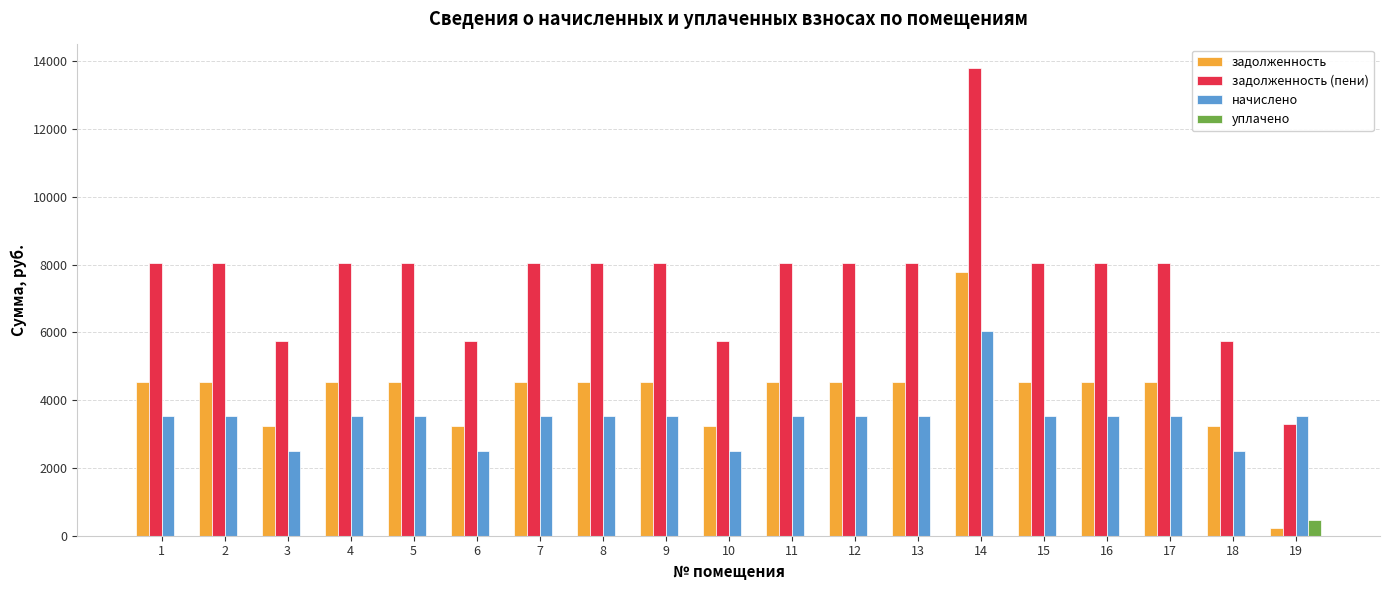

Read the задолженность value at 6.

3240.0